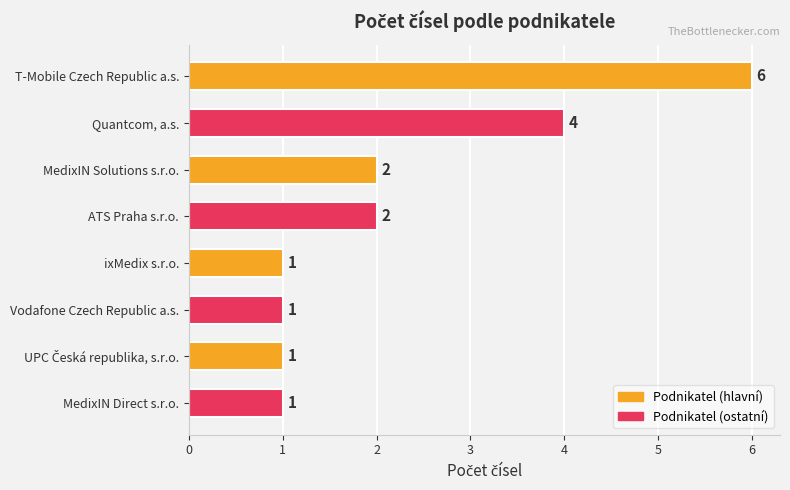

Reading bottom to top, what are all the values shown in this chart?

1	1	1	1	2	2	4	6